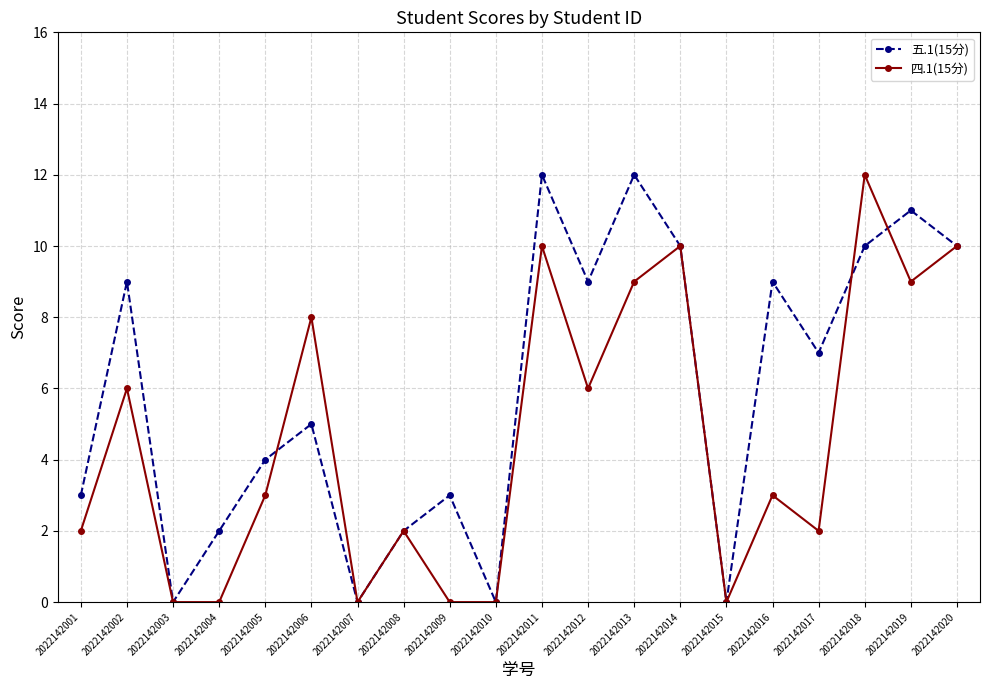

What is the difference between the 五.1(15分) values at 2022142004 and 2022142003?

2